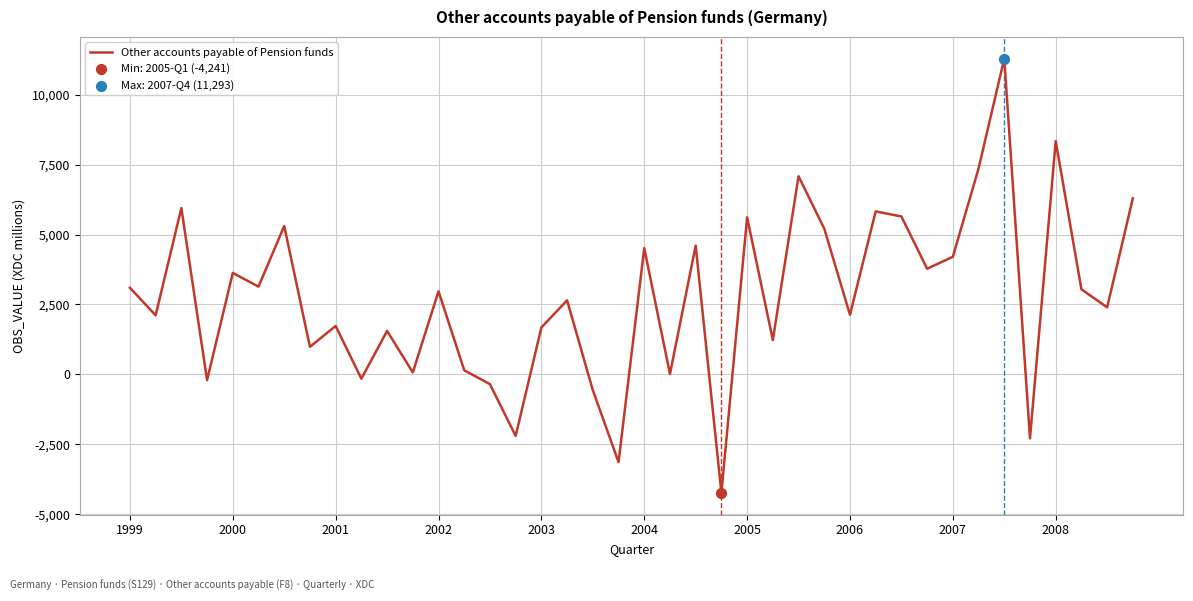

What is the greatest value displayed?

11293